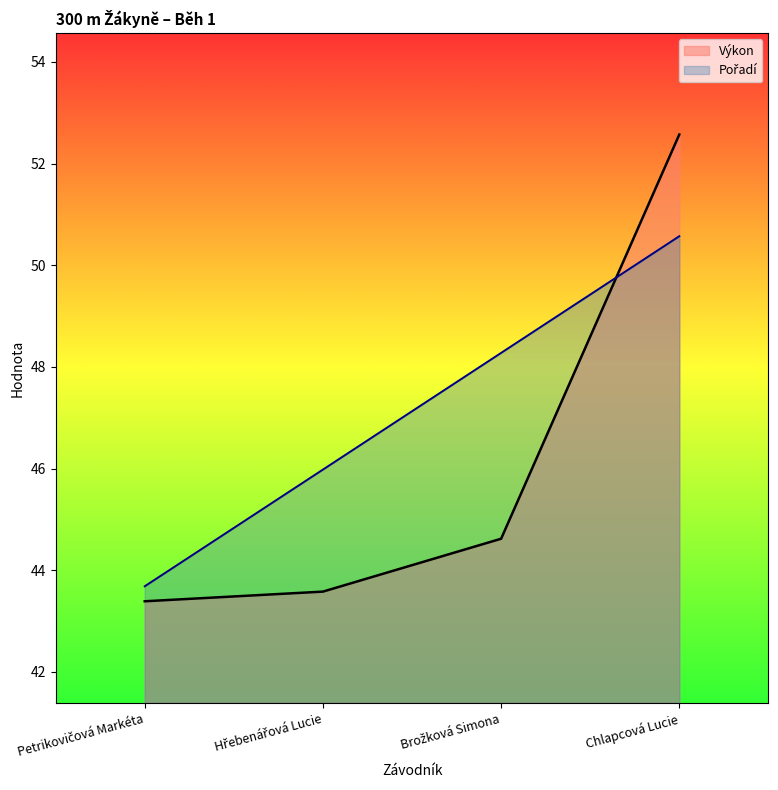

What is the lowest value of the Pořadí series?

43.7